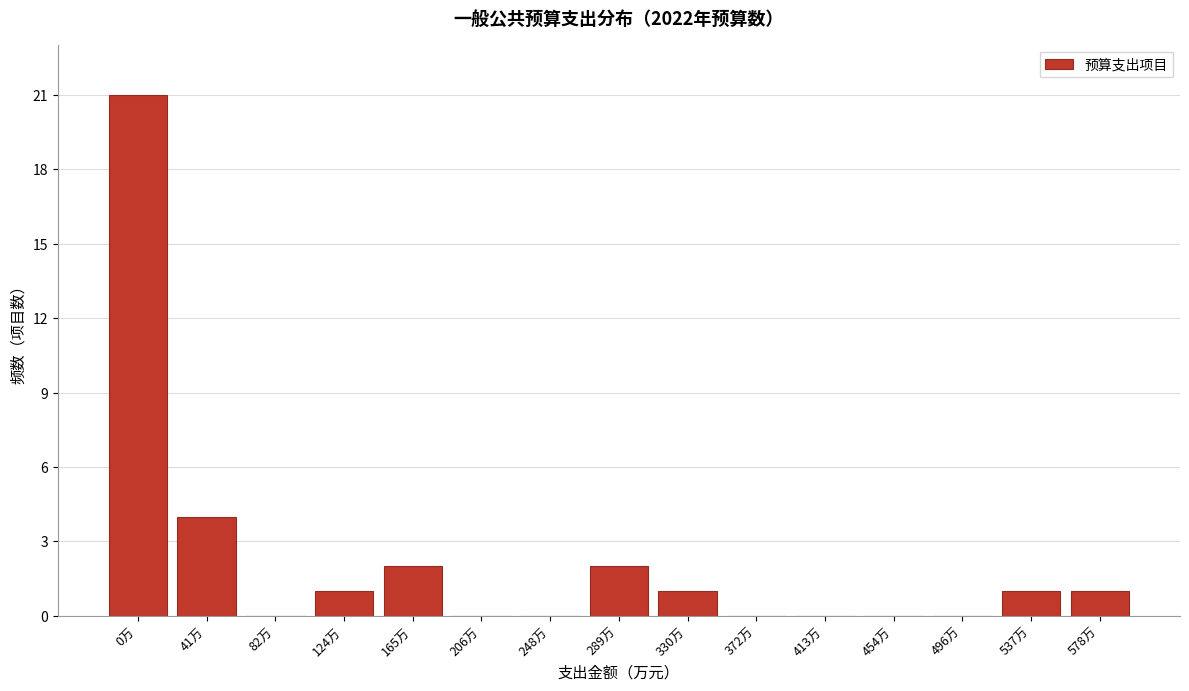

Reading left to right, list all the values displayed in this chart.

0万=21	41万=4	82万=0	124万=1	165万=2	206万=0	248万=0	289万=2	330万=1	372万=0	413万=0	454万=0	496万=0	537万=1	578万=1